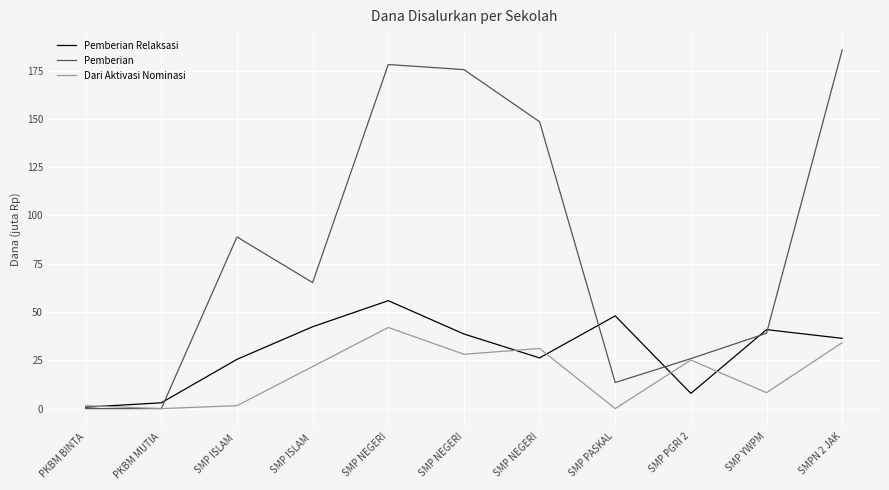

What are all the series names shown in the legend?

Pemberian Relaksasi, Pemberian, Dari Aktivasi Nominasi